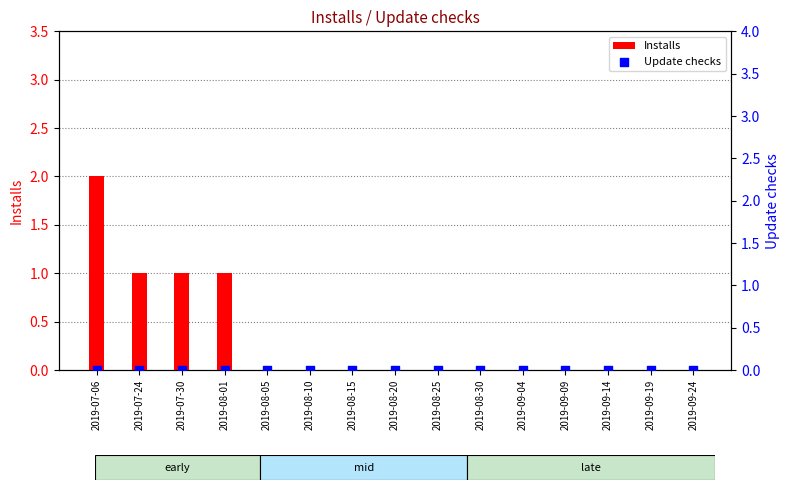

At how many categories does at least one series exceed 1?

1